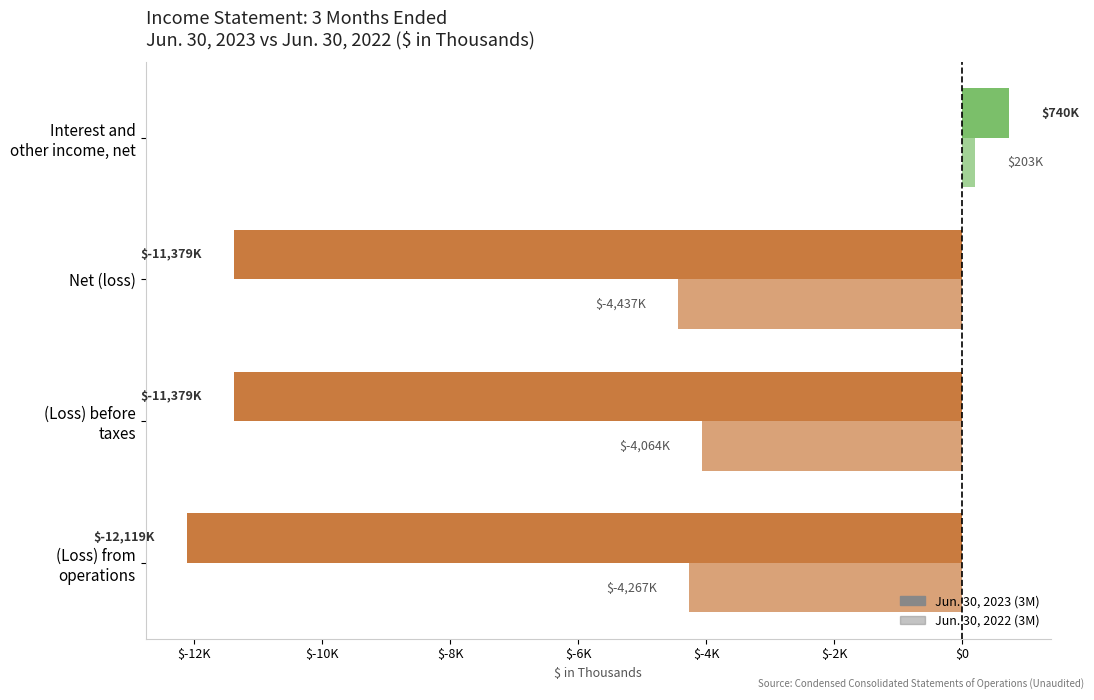

Reading left to right, what are all the values shown in this chart?

Jun. 30, 2023 (3M): -12119	-11379	-11379	740
Jun. 30, 2022 (3M): -4267	-4064	-4437	203